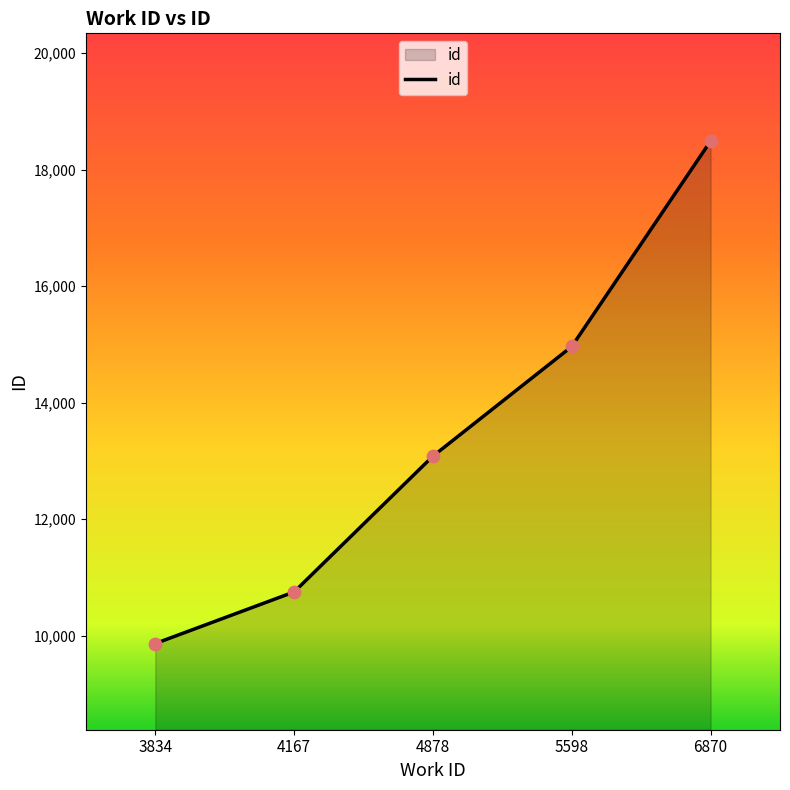

What is the ratio of the value at 6870 to the value at 3834?

1.9